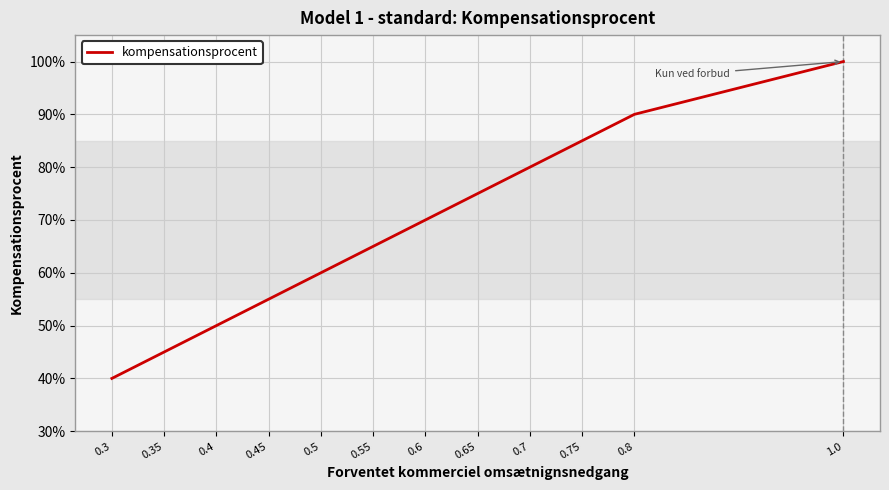

The value at 0.6 is 1.1. True or false?

False